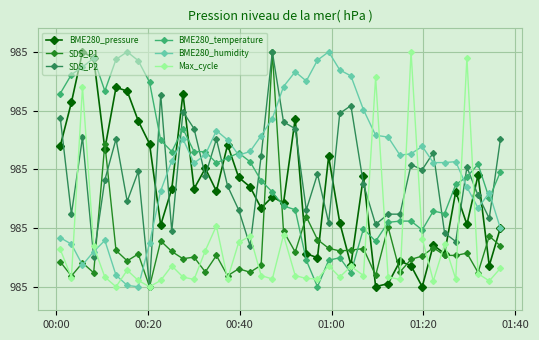

True or false: BME280_humidity has more than 0 interior local peaks.

True